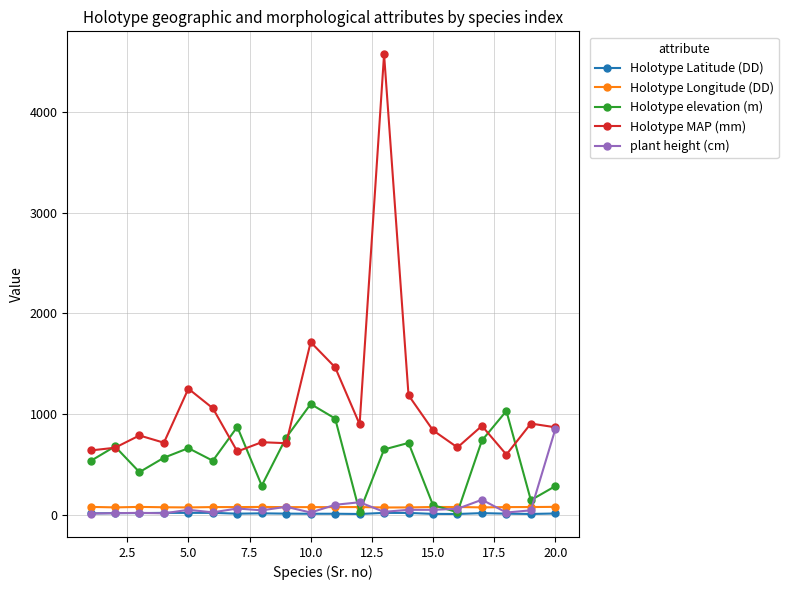

True or false: Holotype elevation (m) and Holotype Longitude (DD) intersect in this chart.

True